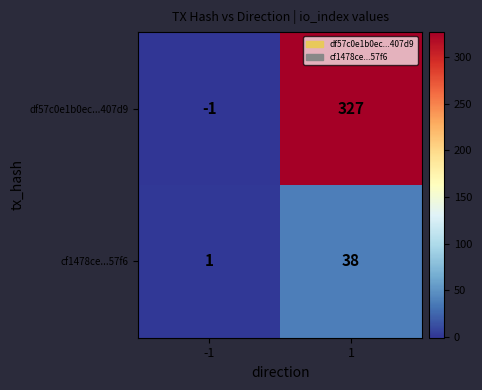

Which series has the largest total across all categories?

df57c0e1b0ec...407d9